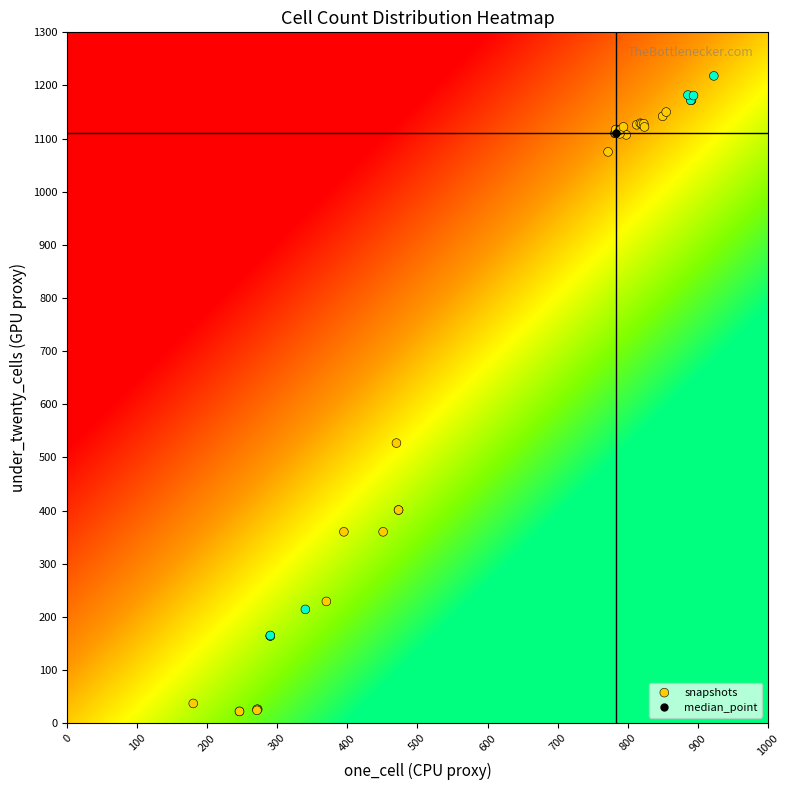

What Y value in the scatter plot is closest to 620?

527